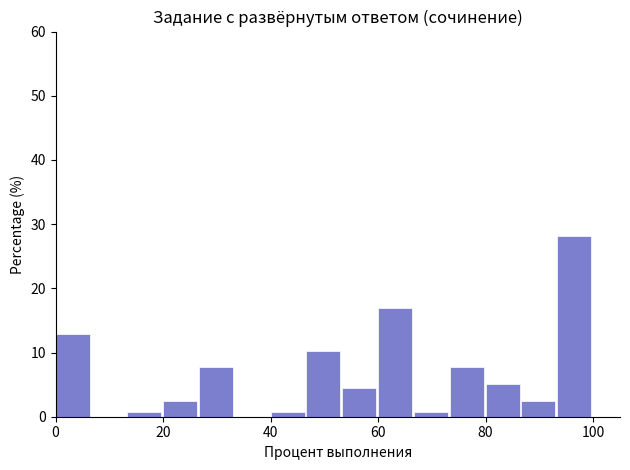

Around what value on the x-axis is the tallest bar? Give the approximate position of its centre, as read against the axis.

96